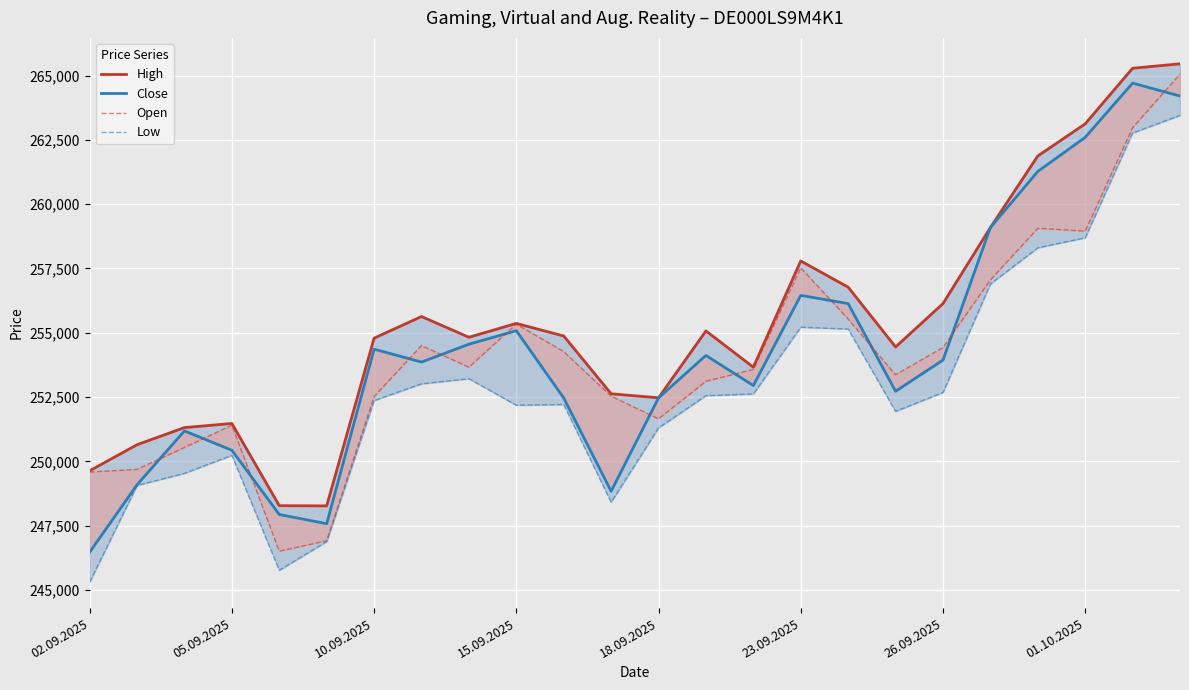

Which series has the largest total across all categories?

High